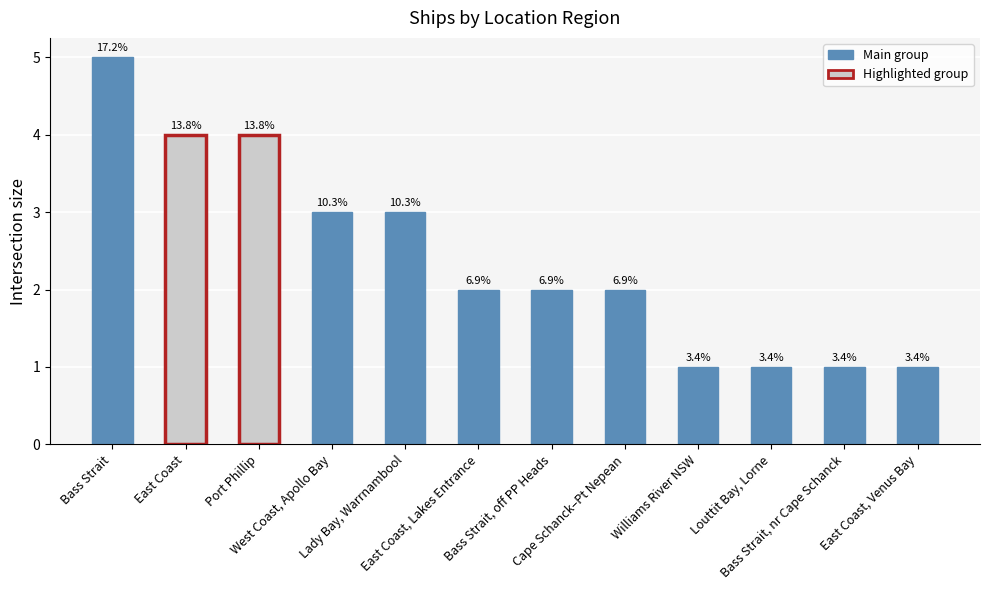

What is the difference between the maximum and minimum values?

4